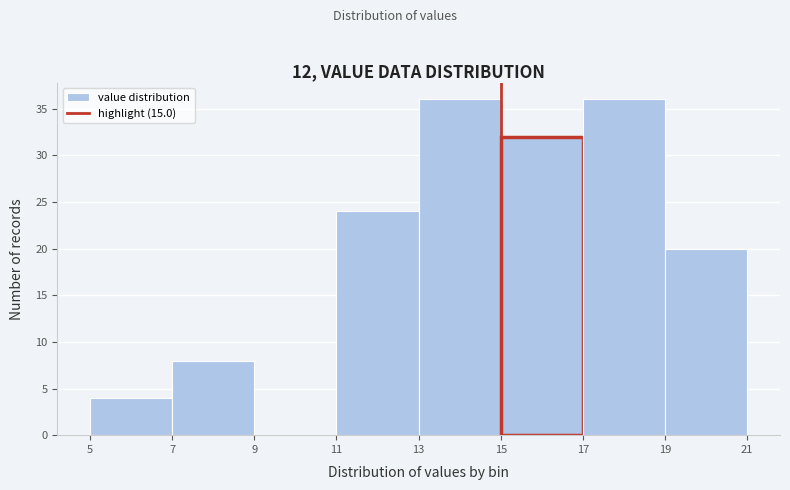

Reading left to right, list every bar in this chart as the range it spans on the x-axis followed by its height. The values are not printed on the chart, so give them approximately, as read against the axis.

5 to 7: 4
7 to 9: 8
9 to 11: 0
11 to 13: 24
13 to 15: 36
15 to 17: 32
17 to 19: 36
19 to 21: 20